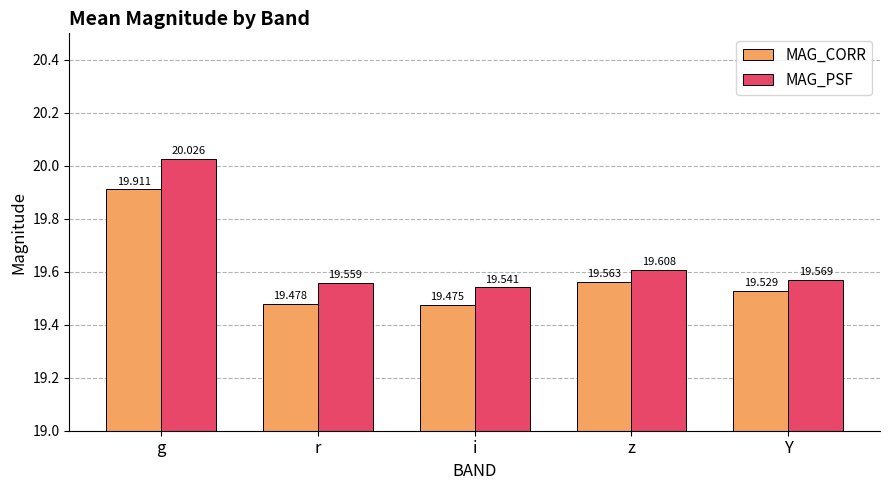

The MAG_PSF series shows 30.0 at r. True or false?

False